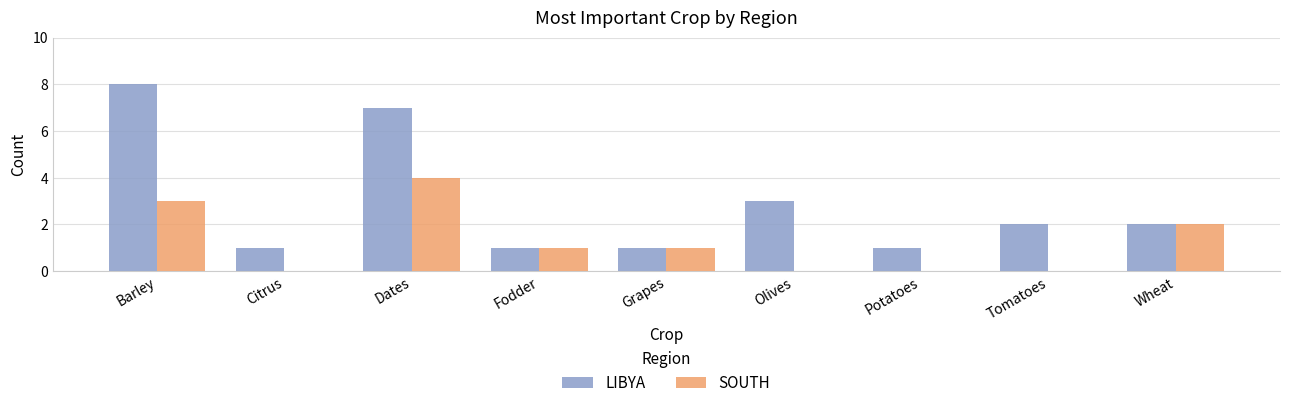

Are the bars grouped side by side (vs. stacked)?

Yes